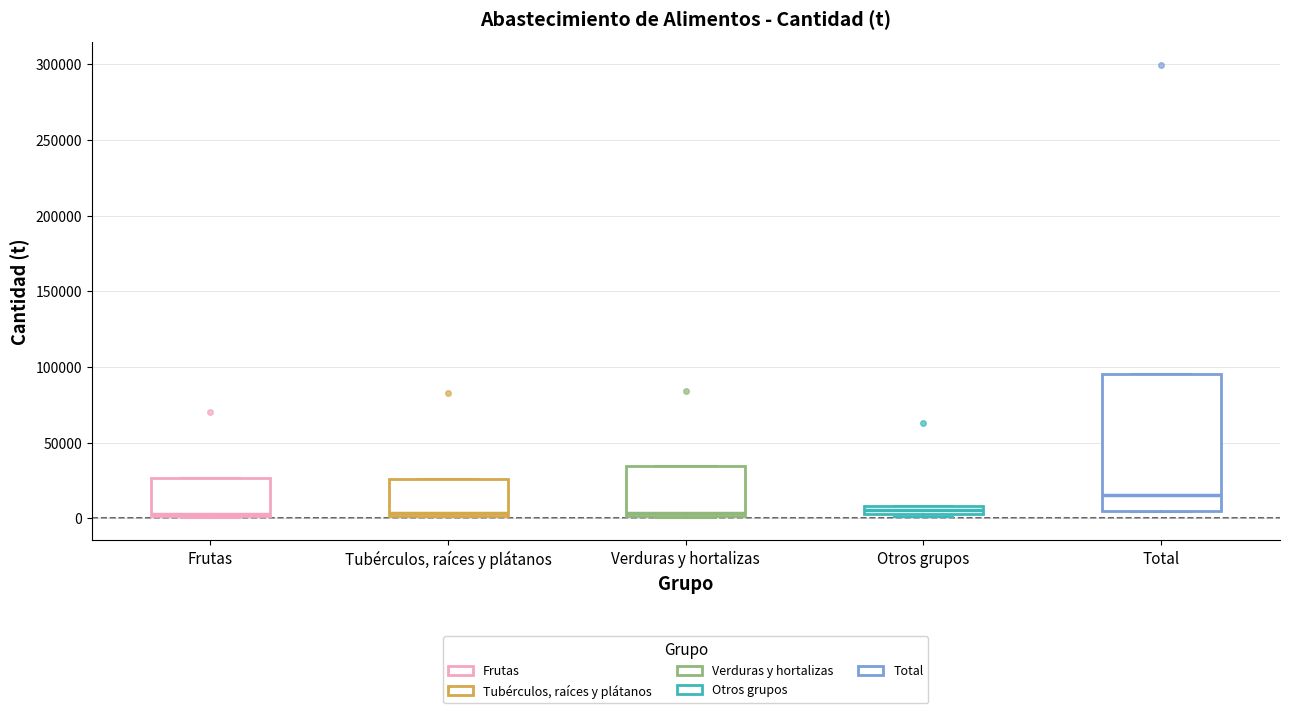

Comparing the boxes themselves (not the whiskers), which one is the tallest?

Total